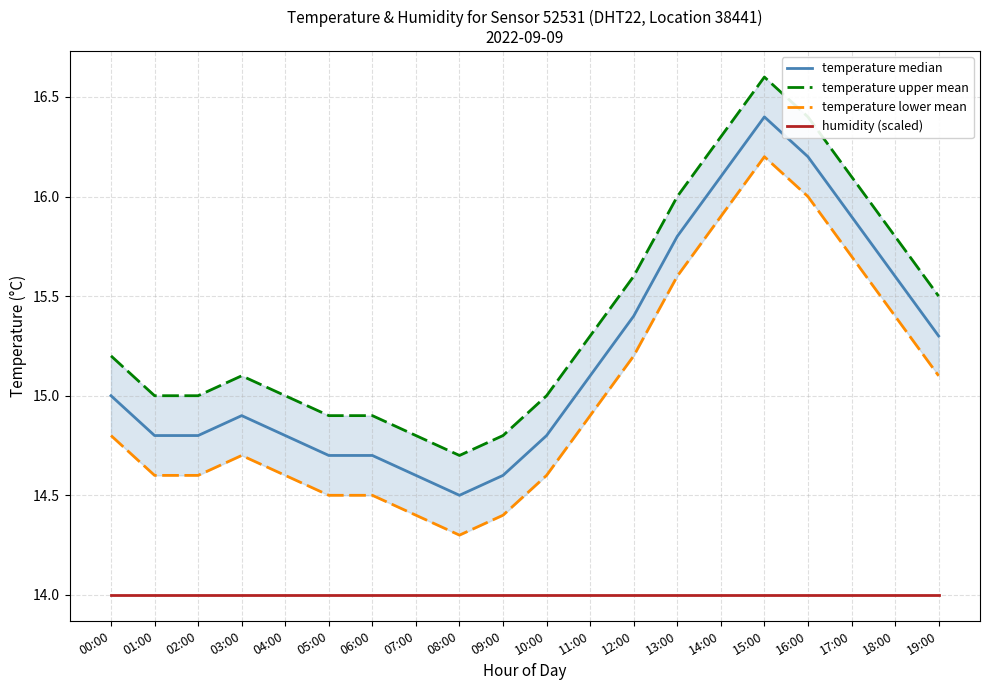

Which category has the highest value across all series?

15:00